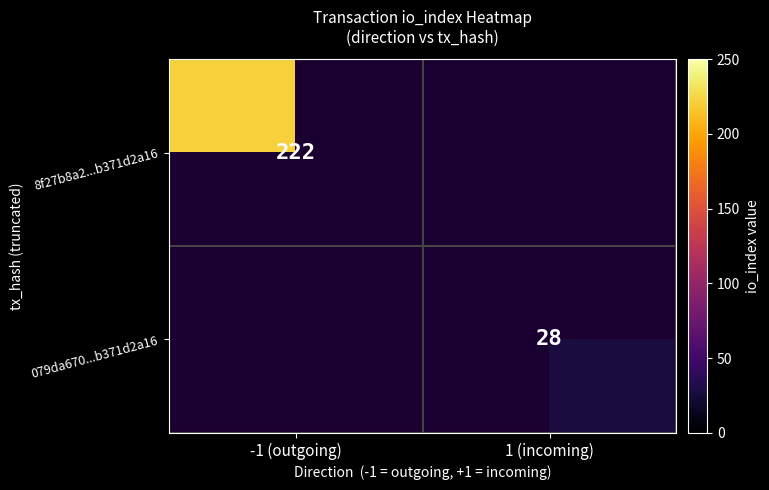

The 079da670...b371d2a16 series shows 17 at 1 (incoming). True or false?

False